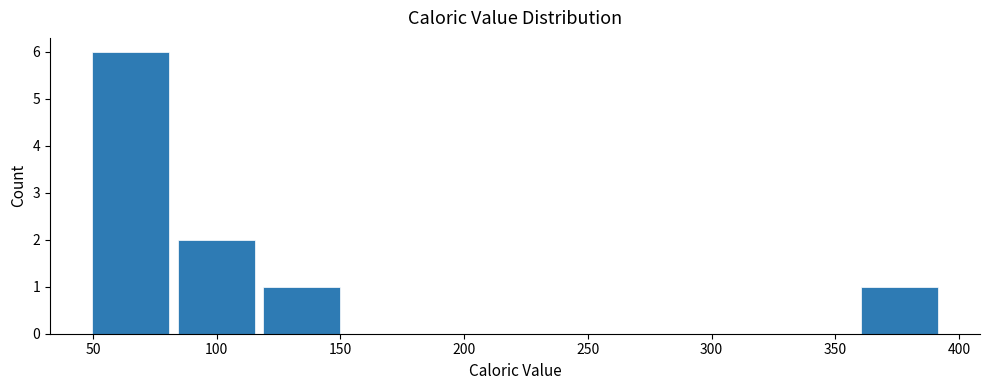

Reading left to right, list every bar in this chart as the range it spans on the x-axis followed by its height. Neither the bar edges nor the heights are printed on the chart, so give them approximately, as read against the axes.

50 to 85: 6
85 to 115: 2
115 to 150: 1
150 to 185: 0
185 to 220: 0
220 to 255: 0
255 to 290: 0
290 to 325: 0
325 to 360: 0
360 to 395: 1